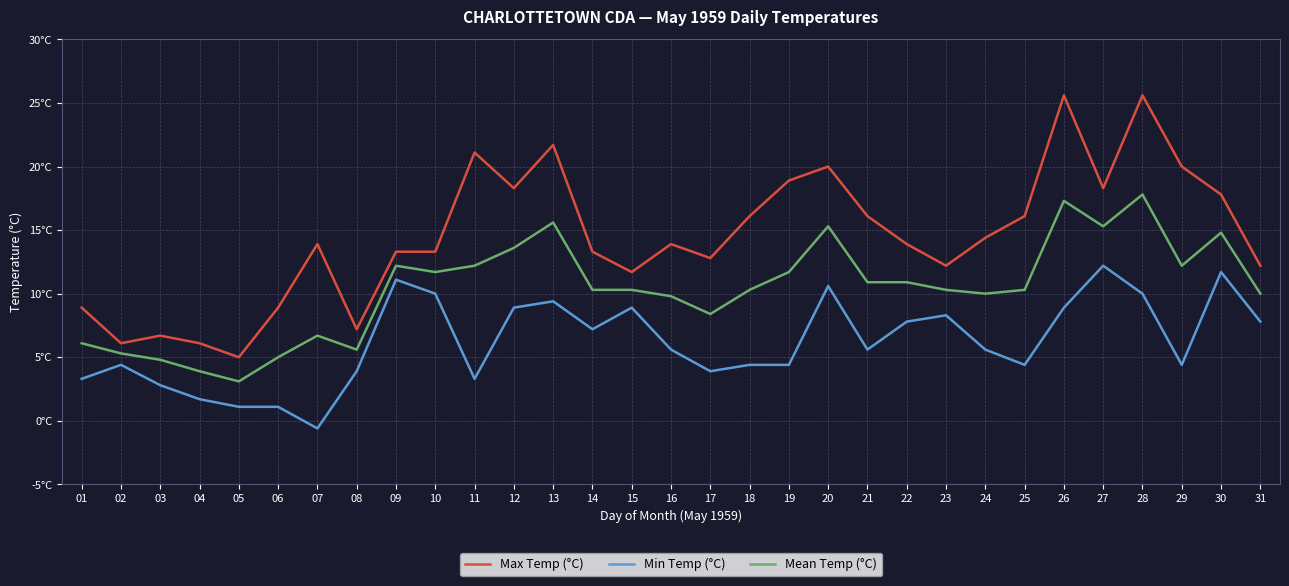

Is it true that Mean Temp (°C) equals 11.7 at 19?

True